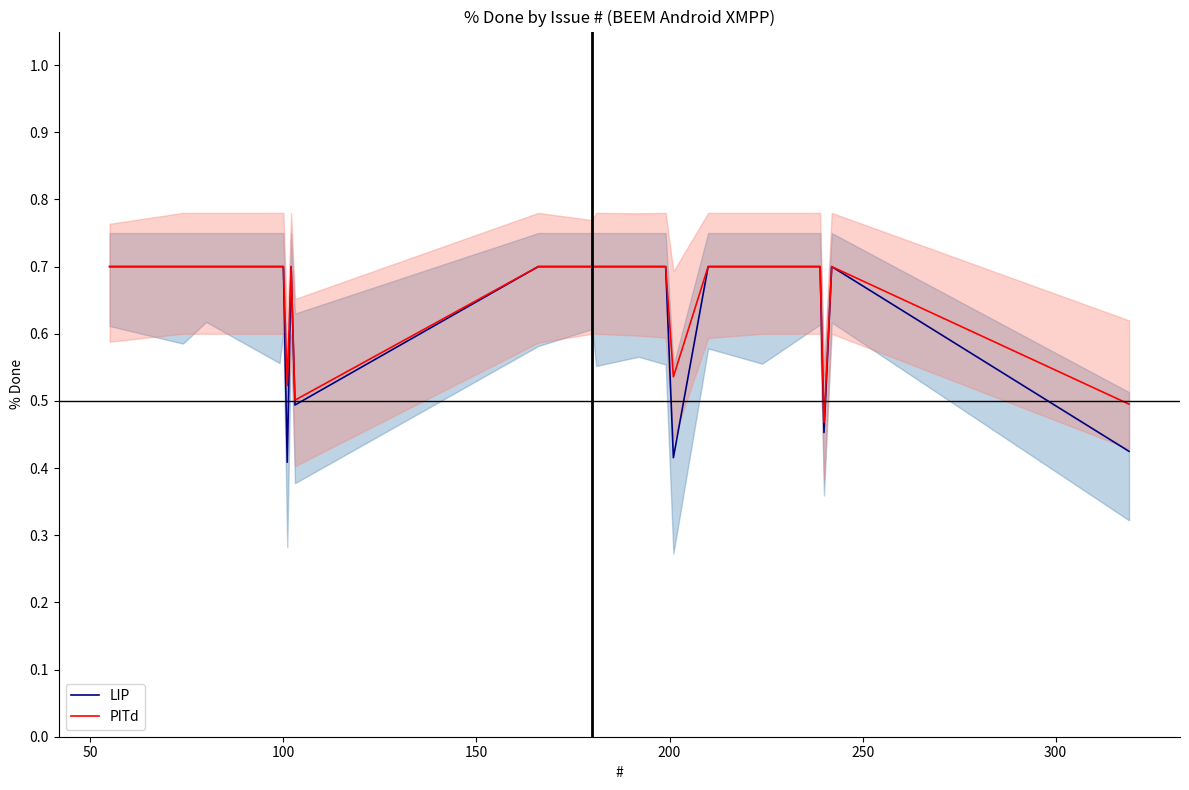

How many interior local valleys does the LIP series have?

4